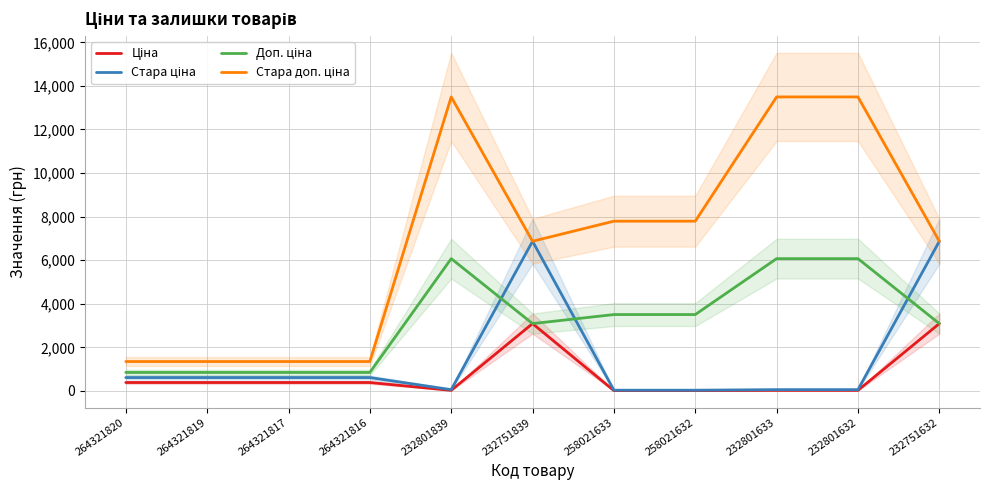

What is the difference between the maximum and minimum values in the Доп. ціна series?

5223.0